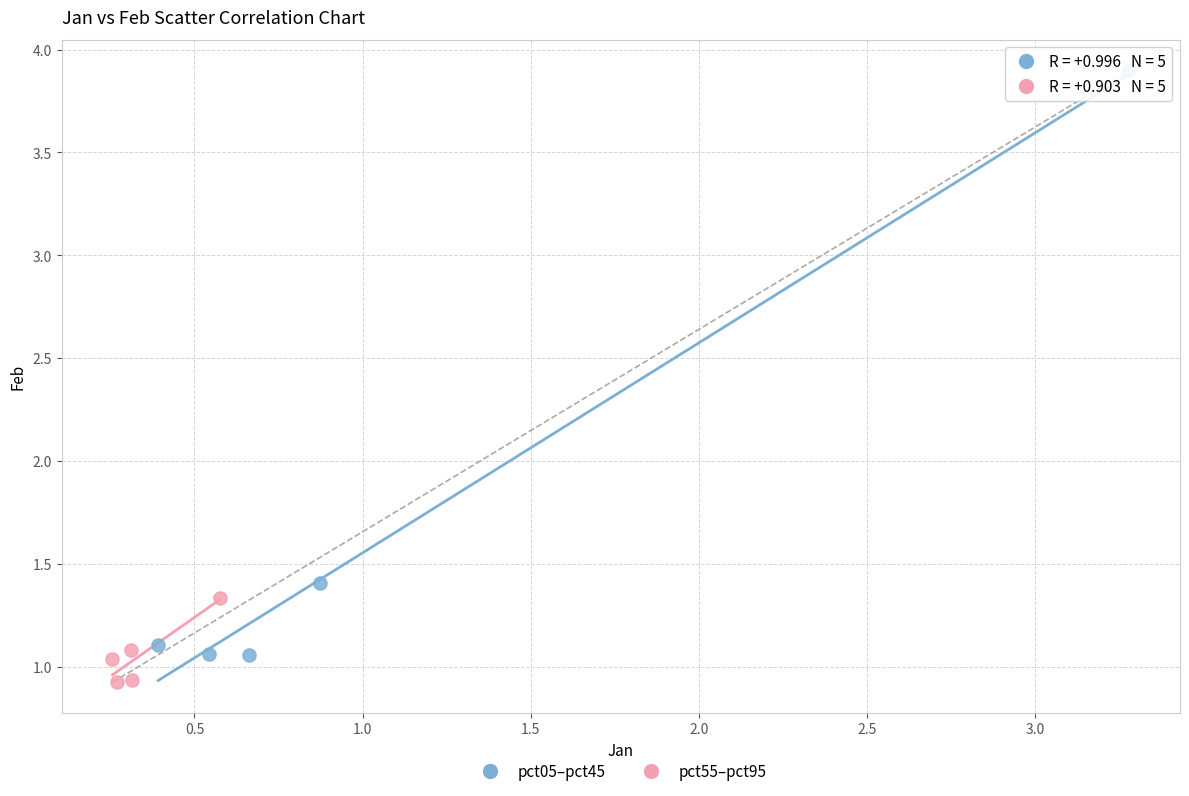

Which series reaches the maximum Y coordinate?

pct05–pct45